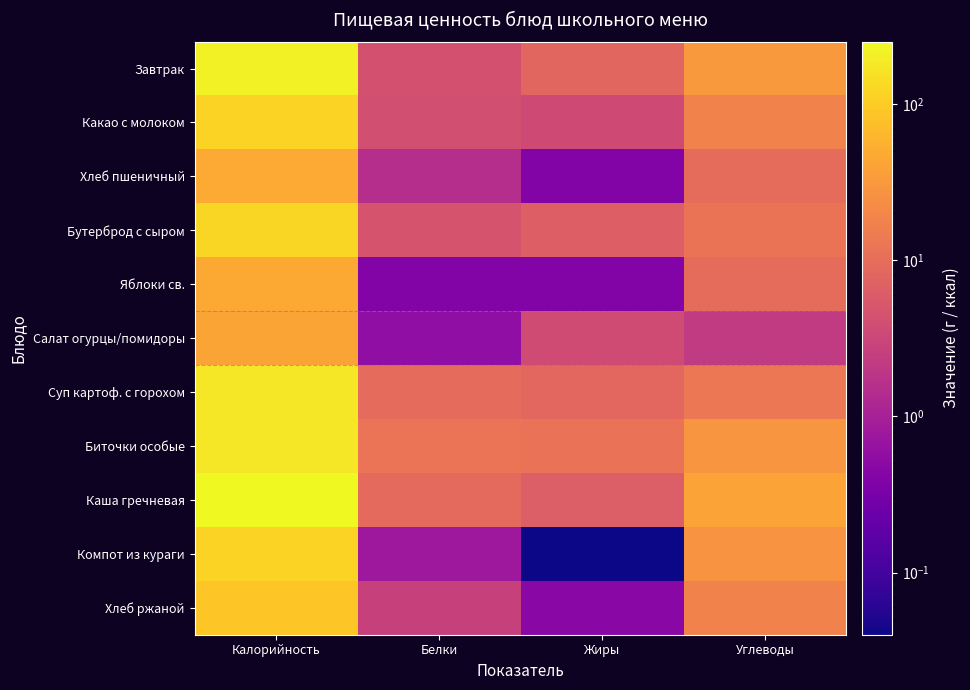

At Жиры, list the series in order from smallest to largest.

Компот из кураги, Хлеб пшеничный, Яблоки св., Хлеб ржаной, Какао с молоком, Салат огурцы/помидоры, Каша гречневая, Бутерброд с сыром, Завтрак, Суп картоф. с горохом, Биточки особые